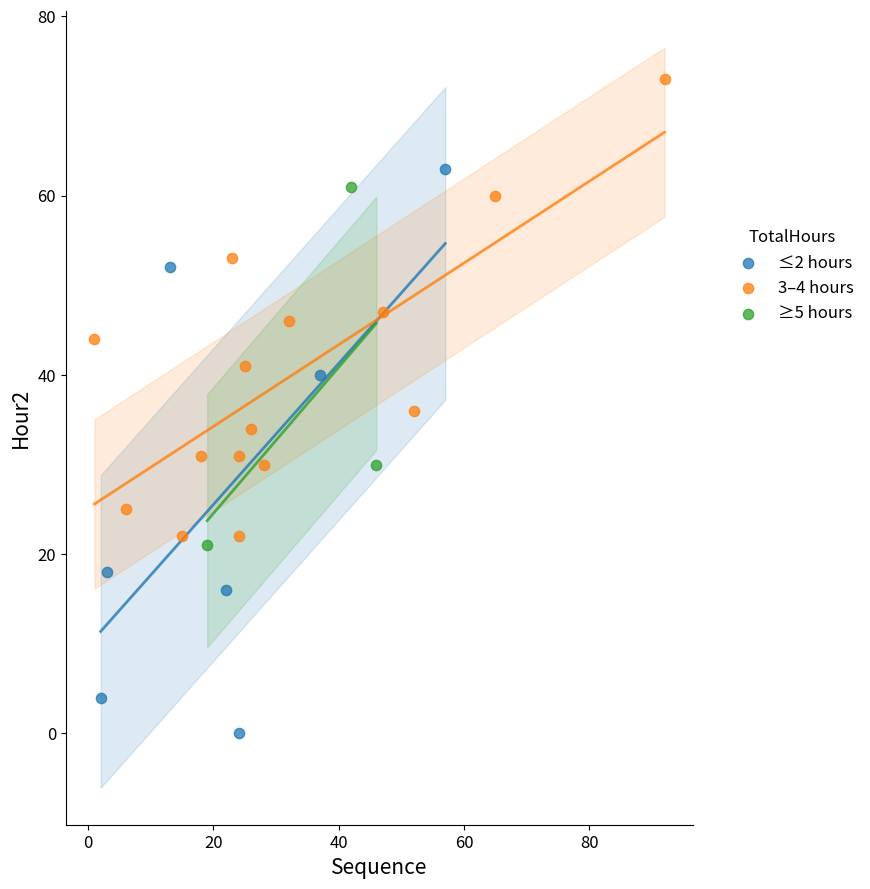

Which series has the largest Y range (max minus min)?

≤2 hours